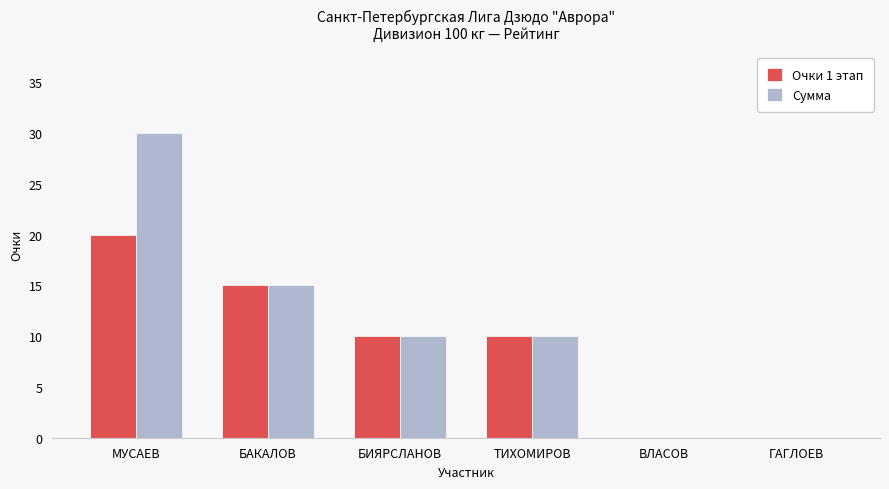

Does the chart contain stacked bars?

No